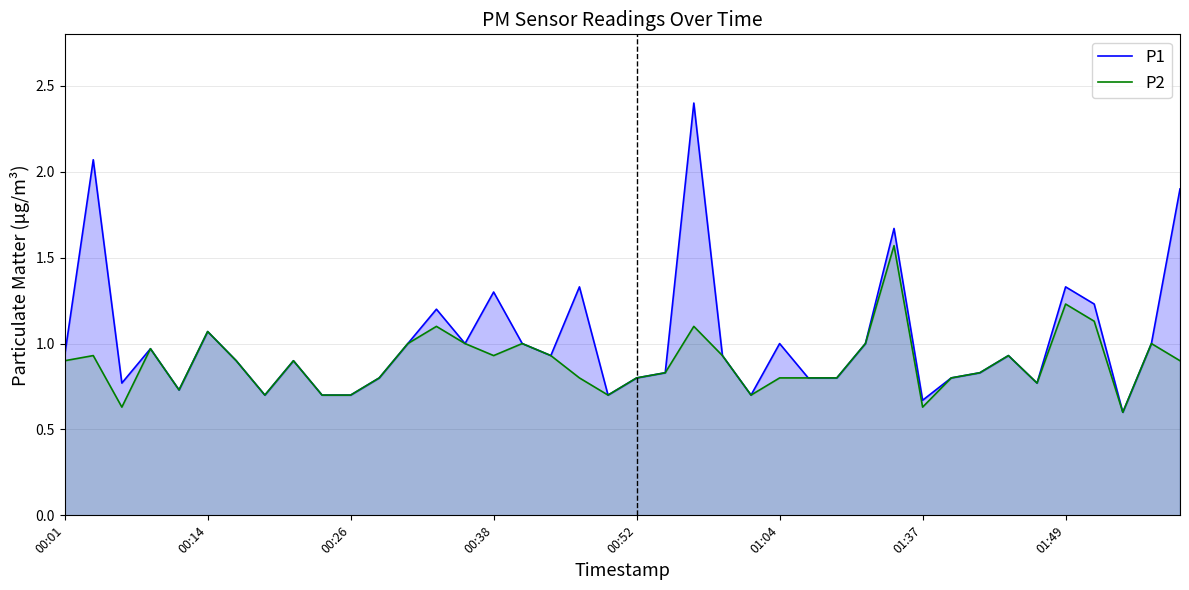

Reading left to right, transcribe all the data shown in this chart.

P1: 0.9	2.1	0.8	1.0	0.7	1.1	0.9	0.7	0.9	0.7	0.7	0.8	1.0	1.2	1.0	1.3	1.0	0.9	1.3	0.7	0.8	0.8	2.4	0.9	0.7	1.0	0.8	0.8	1.0	1.7	0.7	0.8	0.8	0.9	0.8	1.3	1.2	0.6	1.0	1.9
P2: 0.9	0.9	0.6	1.0	0.7	1.1	0.9	0.7	0.9	0.7	0.7	0.8	1.0	1.1	1.0	0.9	1.0	0.9	0.8	0.7	0.8	0.8	1.1	0.9	0.7	0.8	0.8	0.8	1.0	1.6	0.6	0.8	0.8	0.9	0.8	1.2	1.1	0.6	1.0	0.9